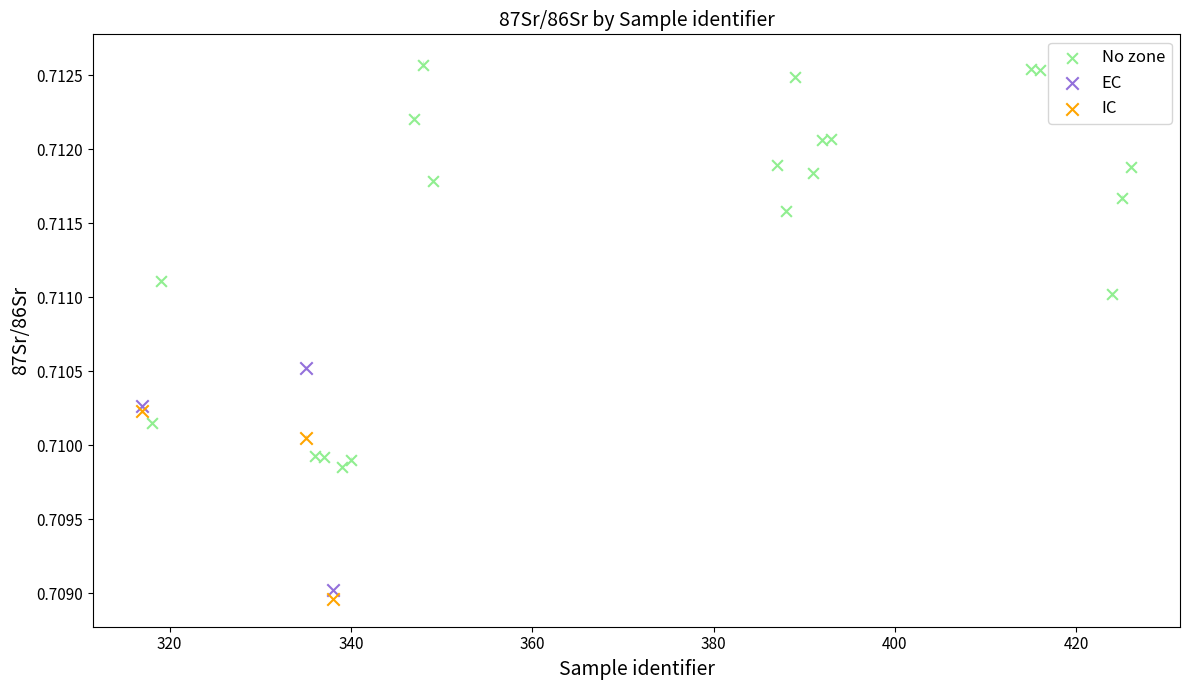

Which series reaches the maximum Y coordinate?

No zone